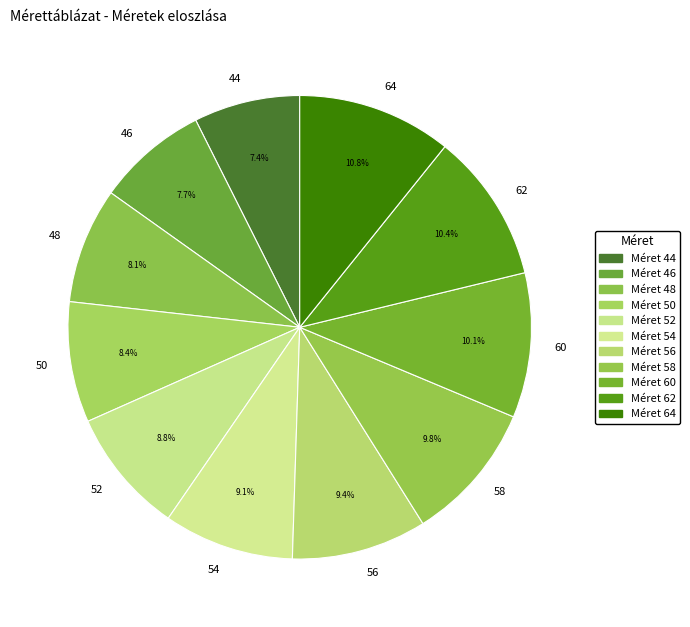

To the nearest percent, what is the difference between the 44 and 58 slice percentages?

2%